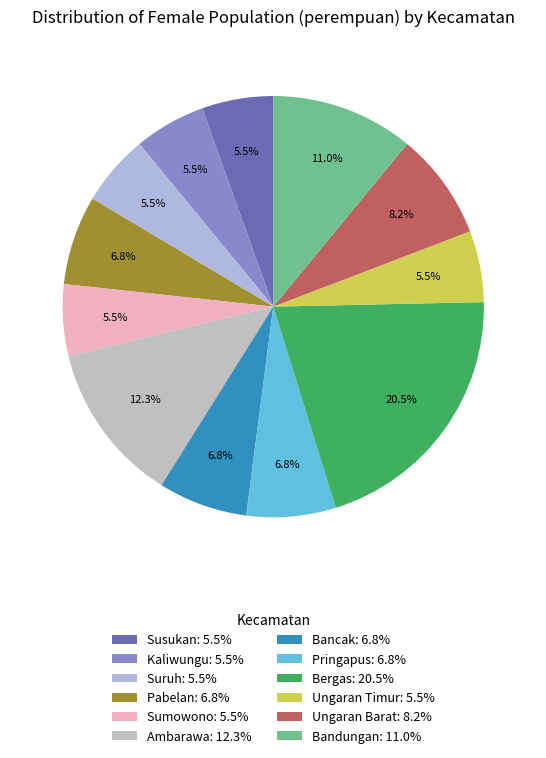

How many slices are in this pie chart?

12